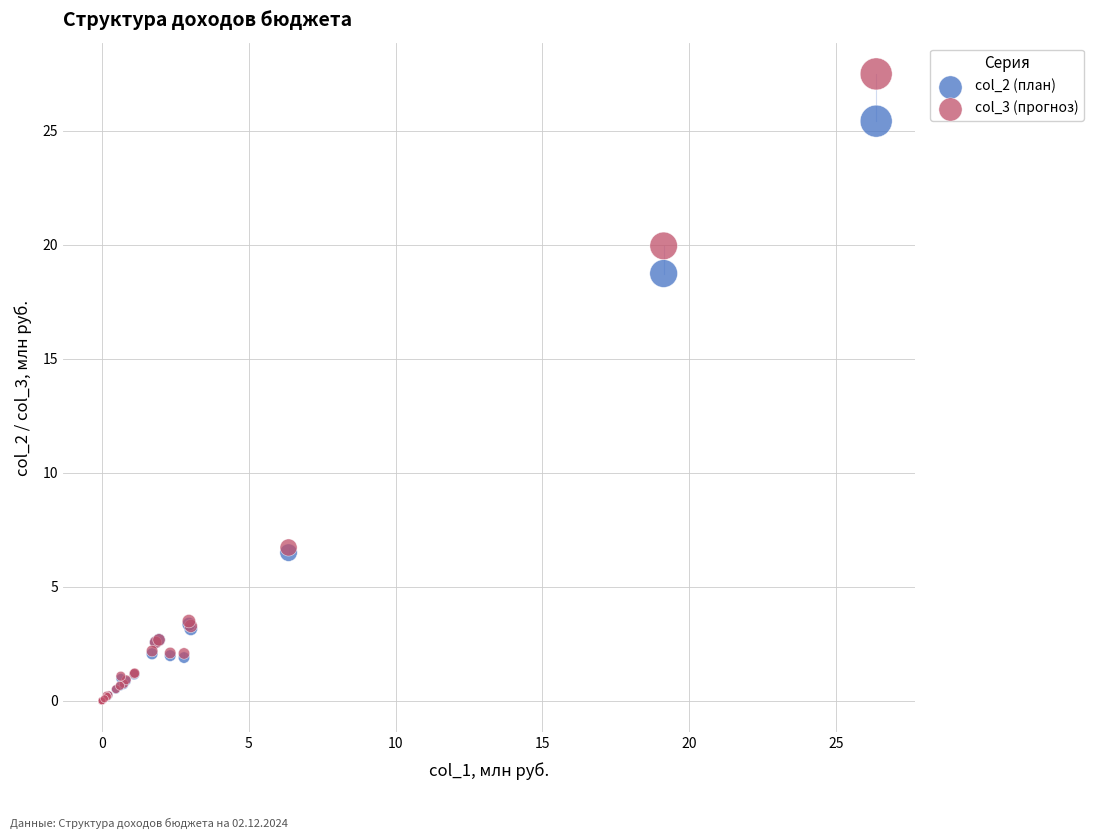

Which series has the widest spread of Y values?

col_3 (прогноз)